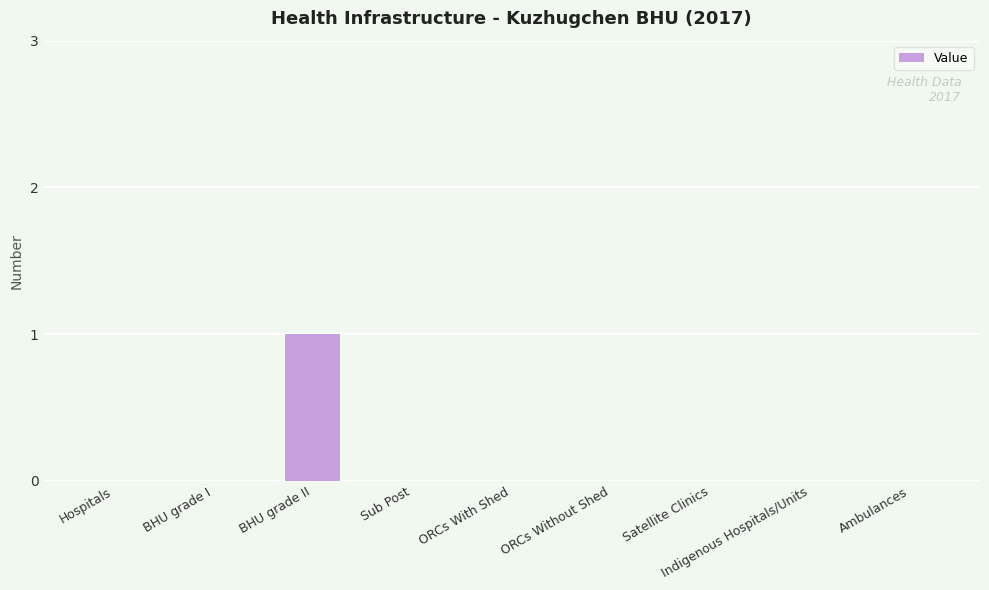

Is it true that the value at BHU grade II is 1?

True